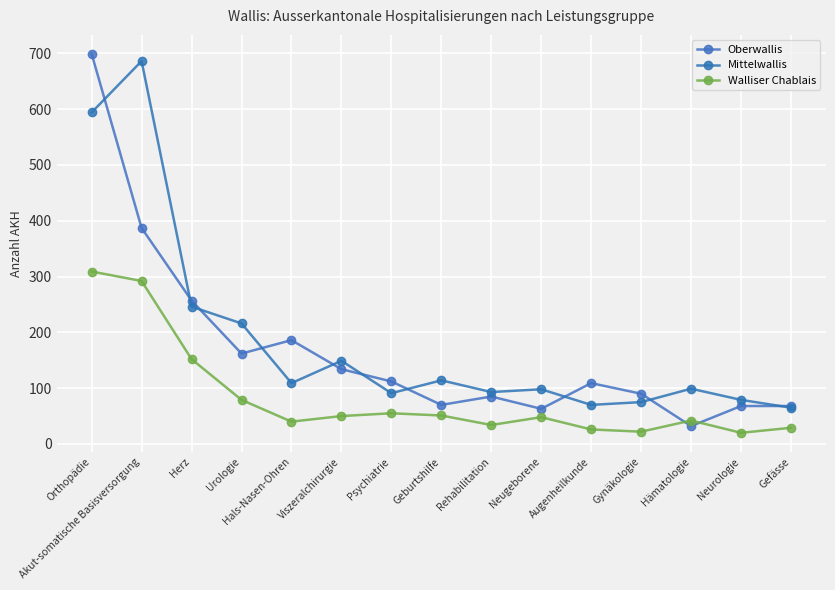

How many times do Oberwallis and Walliser Chablais cross each other?

2